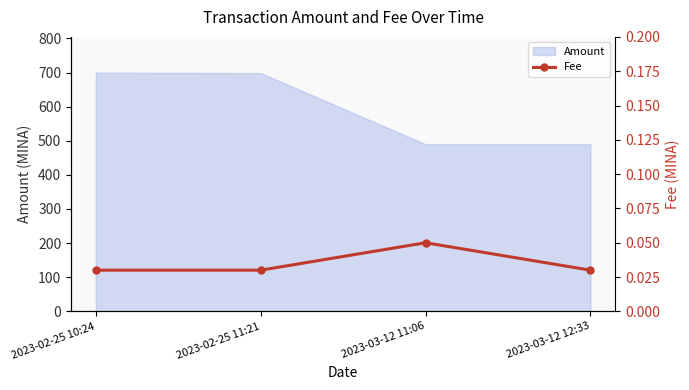

Reading left to right, extract all data points from this chart.

0.0	0.0	0.1	0.0